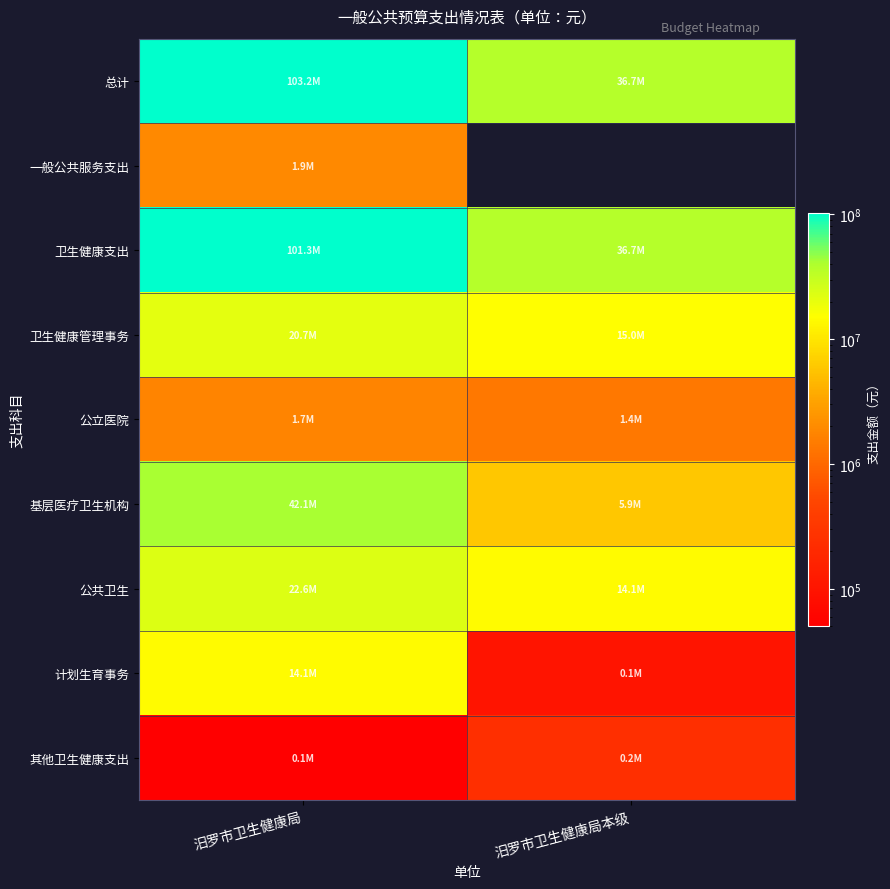

The 总计 series shows 103218614.0 at 汨罗市卫生健康局. True or false?

True